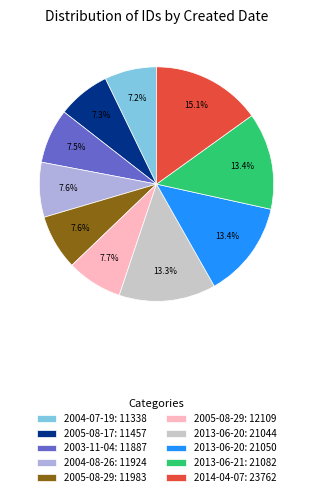

Approximately how many times larger is the value at 2013-06-20: 21050 compared to 2004-07-19: 11338?

1.9